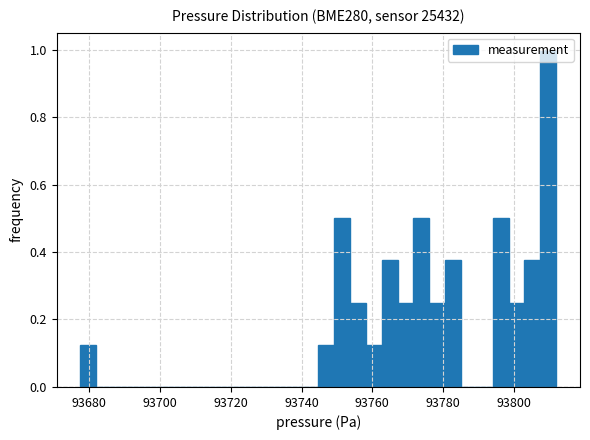

Read against the x-axis, roughly where is the centre of the tallest bar?

93810